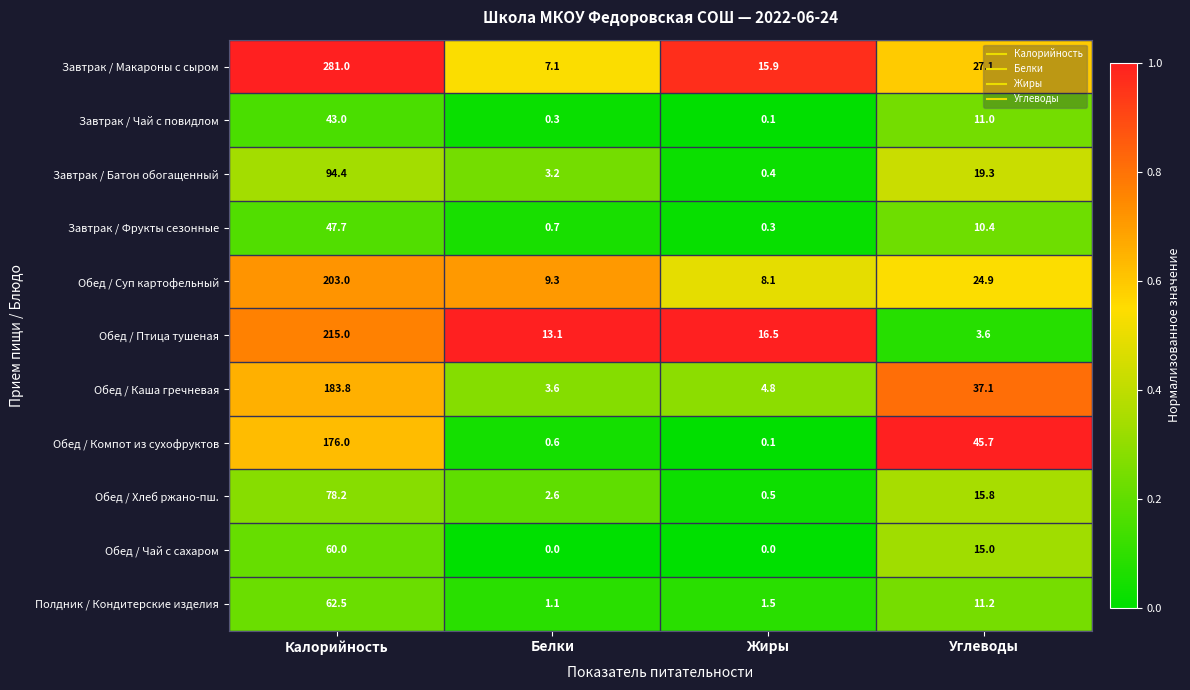

What is the difference between the maximum and minimum values in the Завтрак / Чай с повидлом series?

42.9